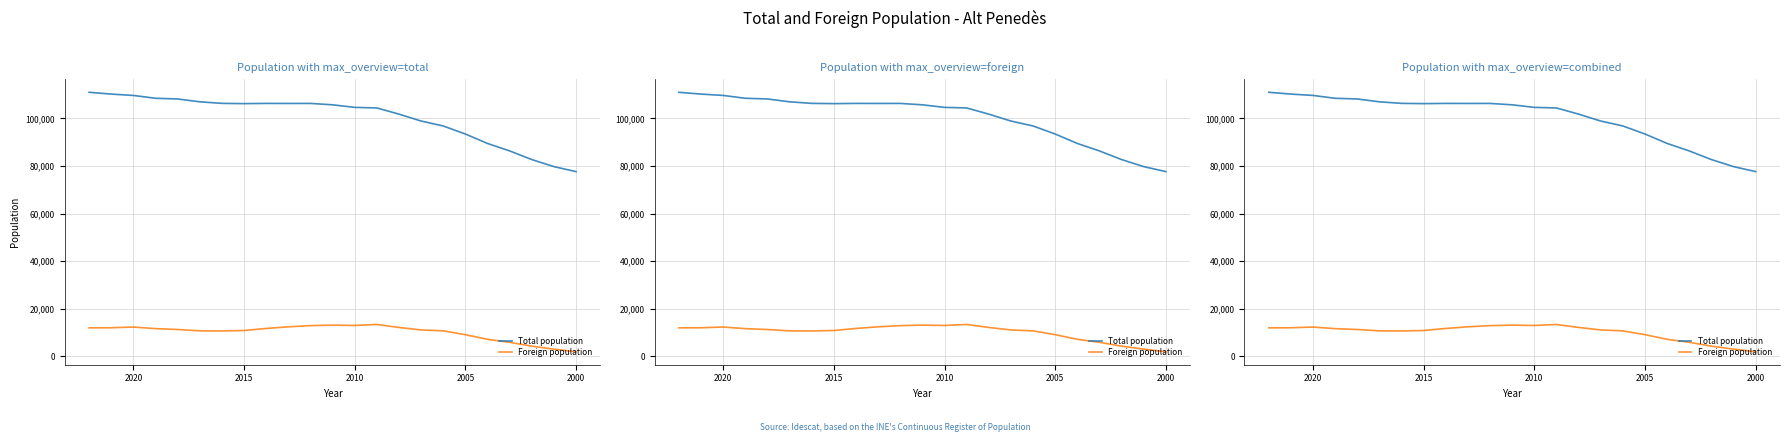

What is the difference between the Total population values at 2005 and 2020?

16198